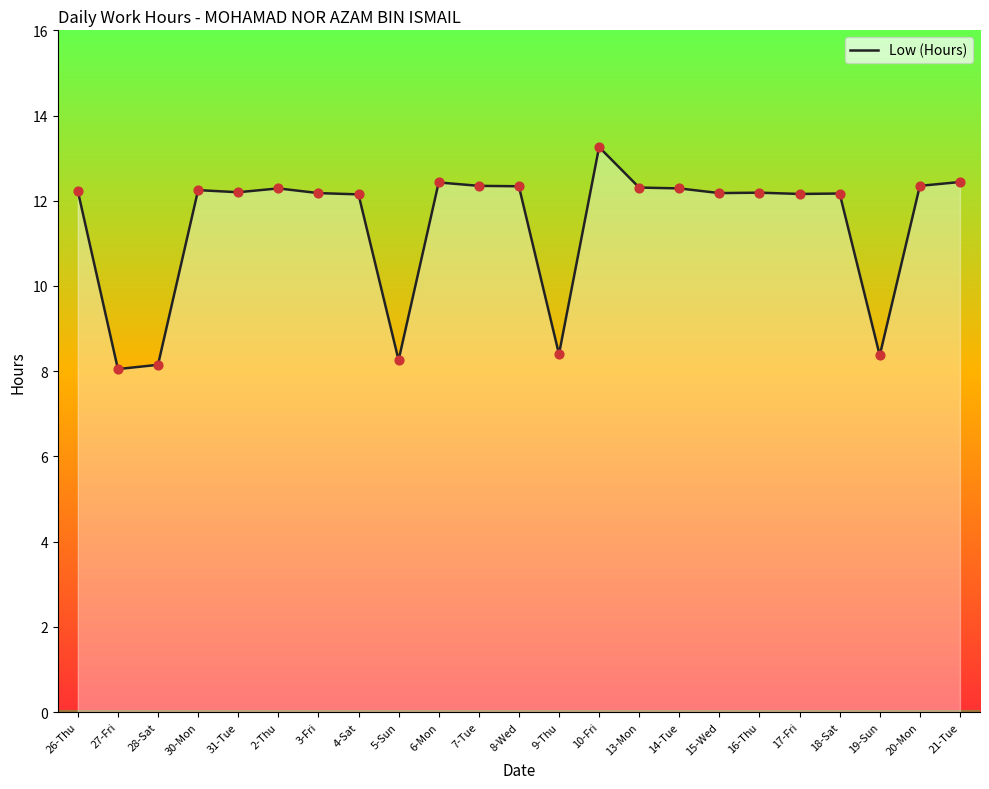

Which has a higher value, 13-Mon or 10-Fri?

10-Fri